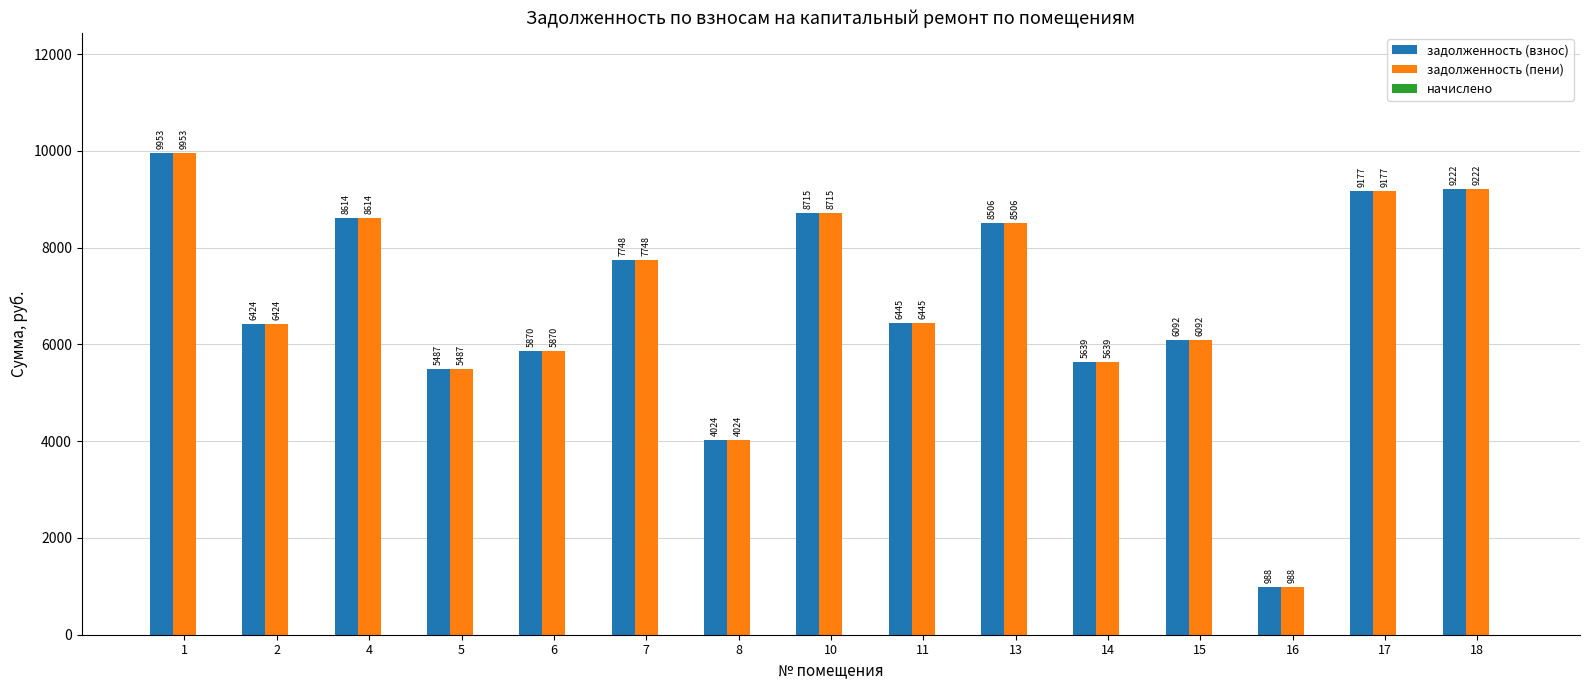

Is the value of задолженность (пени) at 11 greater than the value of задолженность (взнос) at 15?

Yes